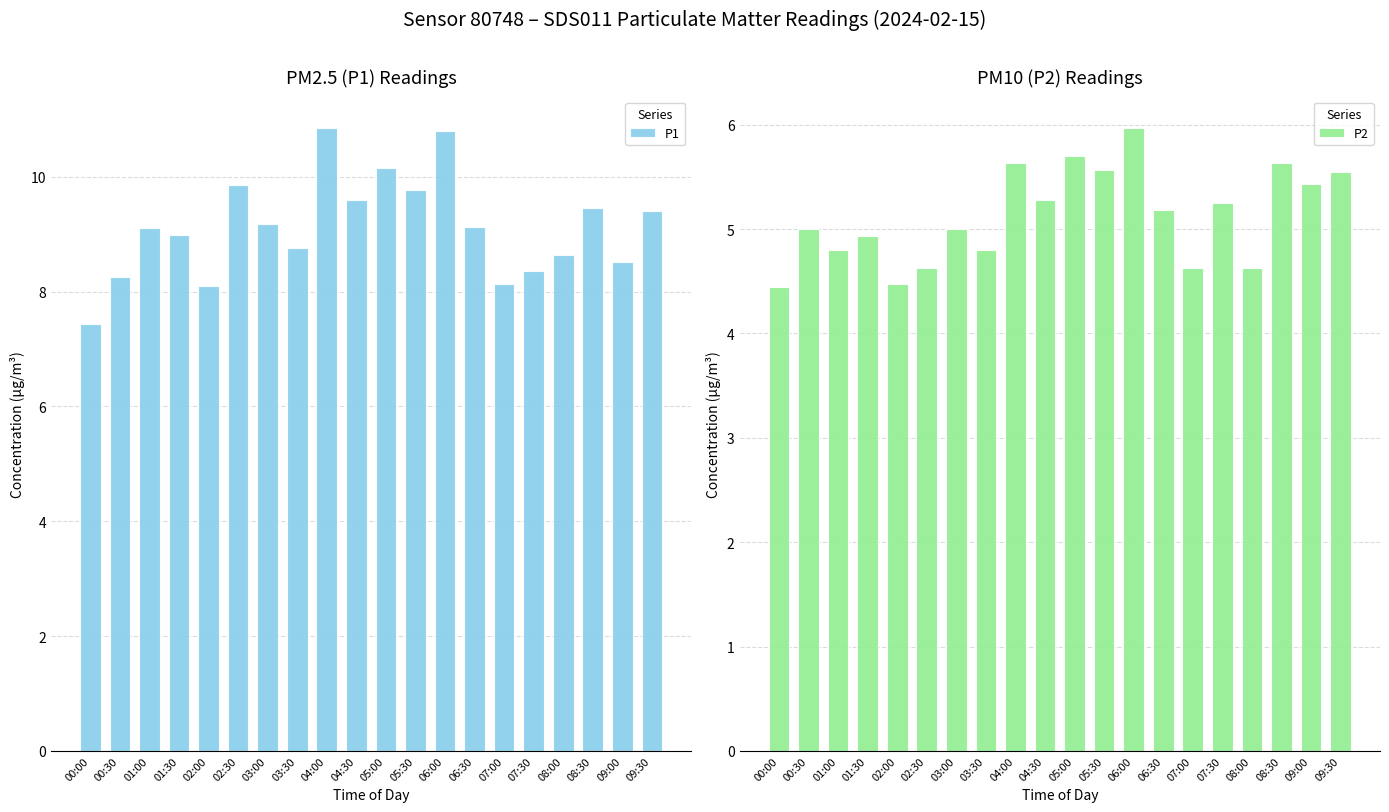

Reading left to right, transcribe all the data shown in this chart.

P1: 00:00=7.4	00:30=8.2	01:00=9.1	01:30=9.0	02:00=8.1	02:30=9.8	03:00=9.2	03:30=8.8	04:00=10.8	04:30=9.6	05:00=10.2	05:30=9.8	06:00=10.8	06:30=9.1	07:00=8.1	07:30=8.3	08:00=8.6	08:30=9.4	09:00=8.5	09:30=9.4
P2: 00:00=4.5	00:30=5.0	01:00=4.8	01:30=4.9	02:00=4.5	02:30=4.6	03:00=5.0	03:30=4.8	04:00=5.6	04:30=5.3	05:00=5.7	05:30=5.6	06:00=6.0	06:30=5.2	07:00=4.6	07:30=5.2	08:00=4.6	08:30=5.6	09:00=5.4	09:30=5.5